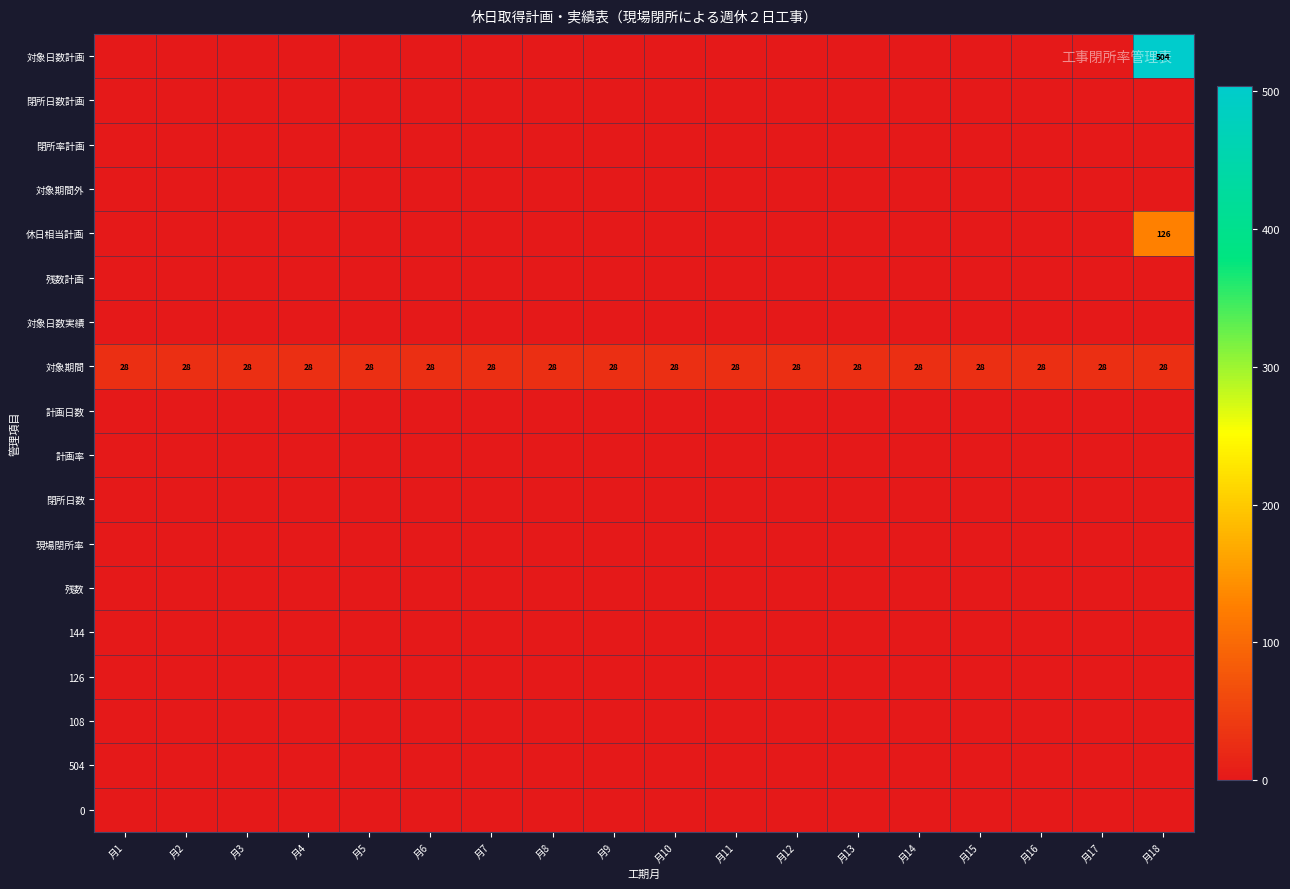

The value of 対象期間 at 月14 is 28. True or false?

True